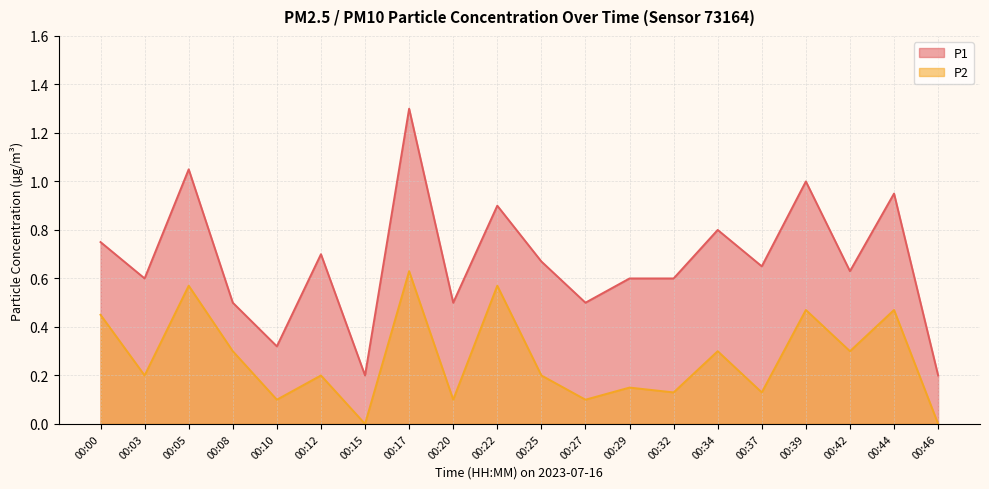

True or false: P2 and P1 intersect in this chart.

False